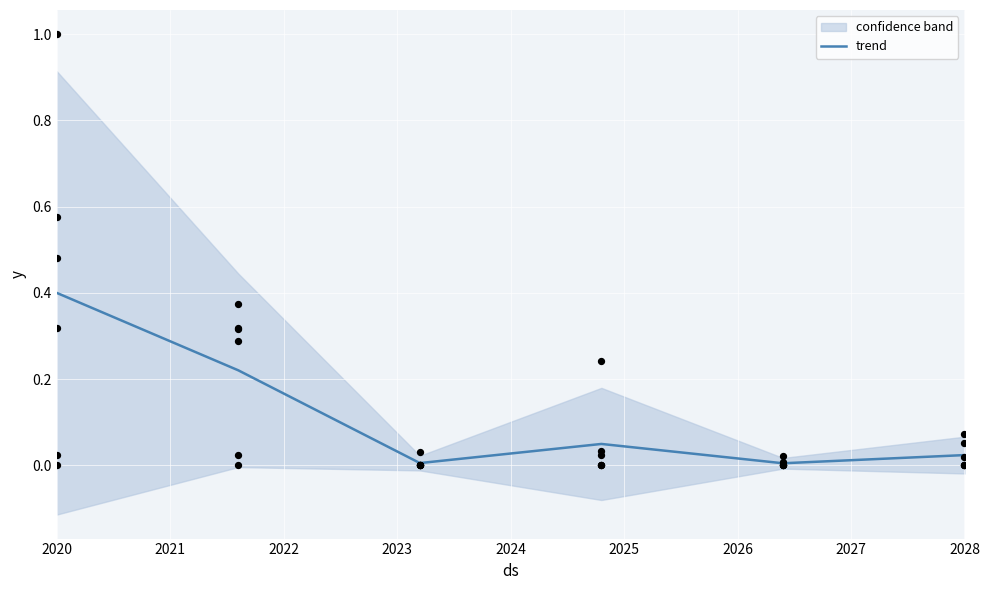

At which label does trend reach its peak?

2020